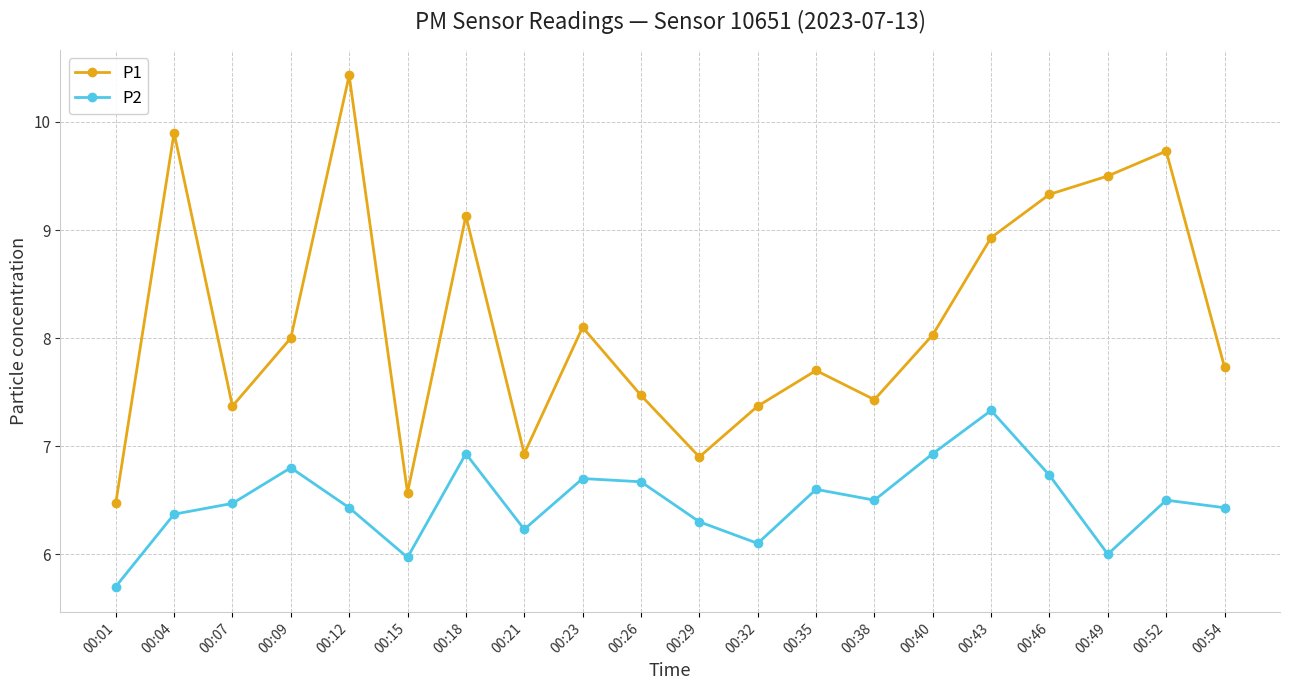

What is the highest value of the P2 series?

7.3